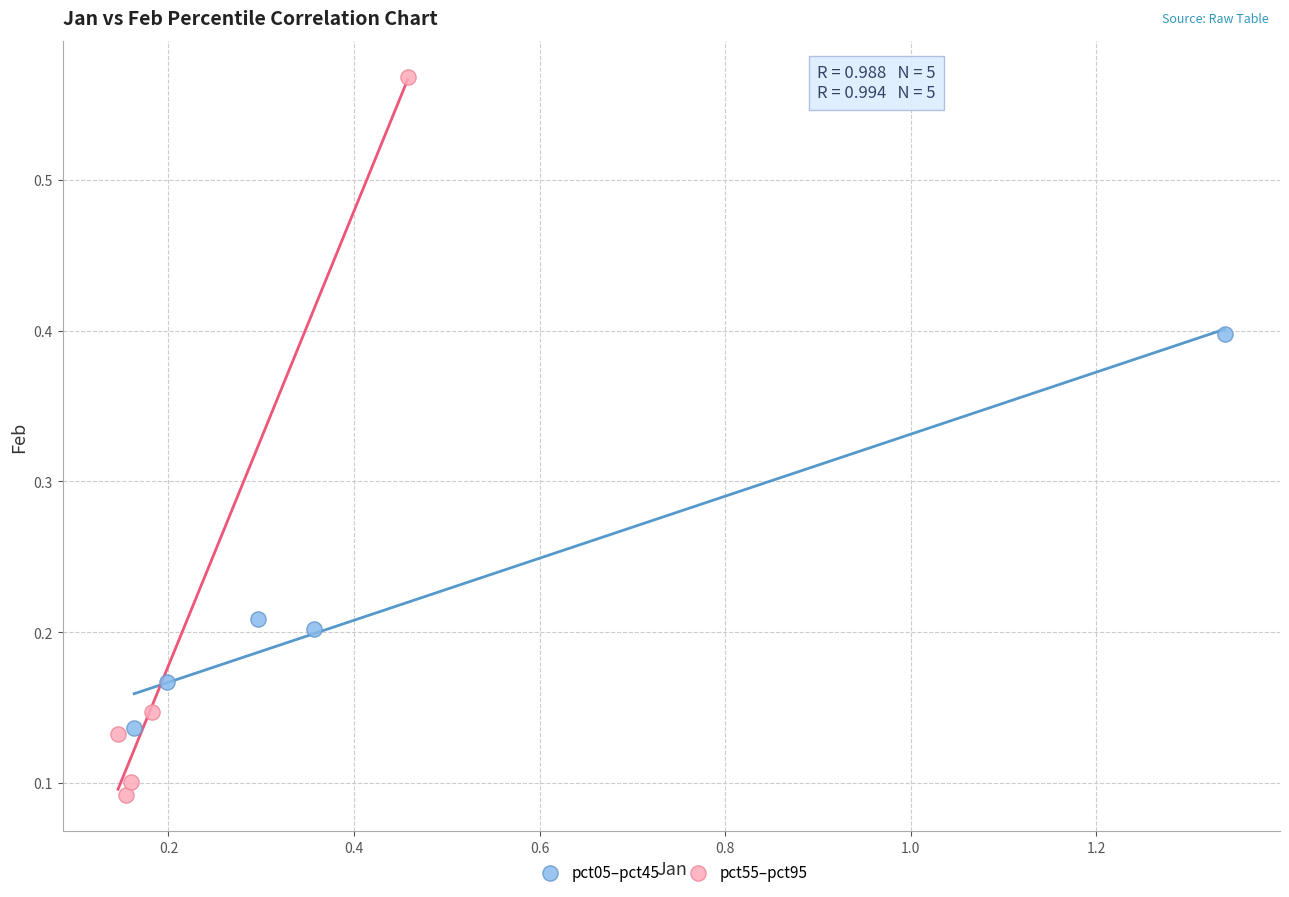

Which series has the widest spread of Y values?

pct55–pct95